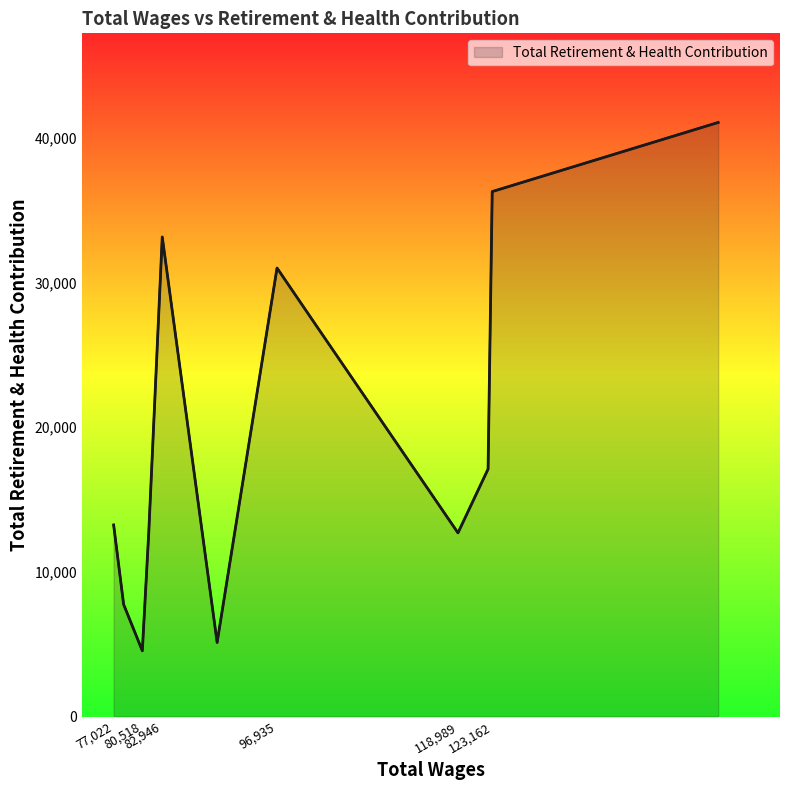

How many distinct data groups are displayed?

1